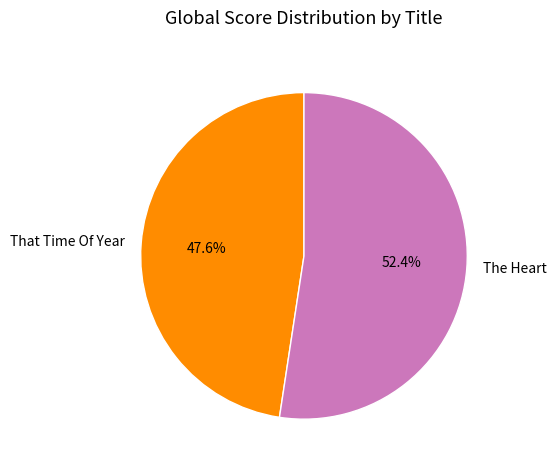

What is the largest slice in the pie chart?

The Heart